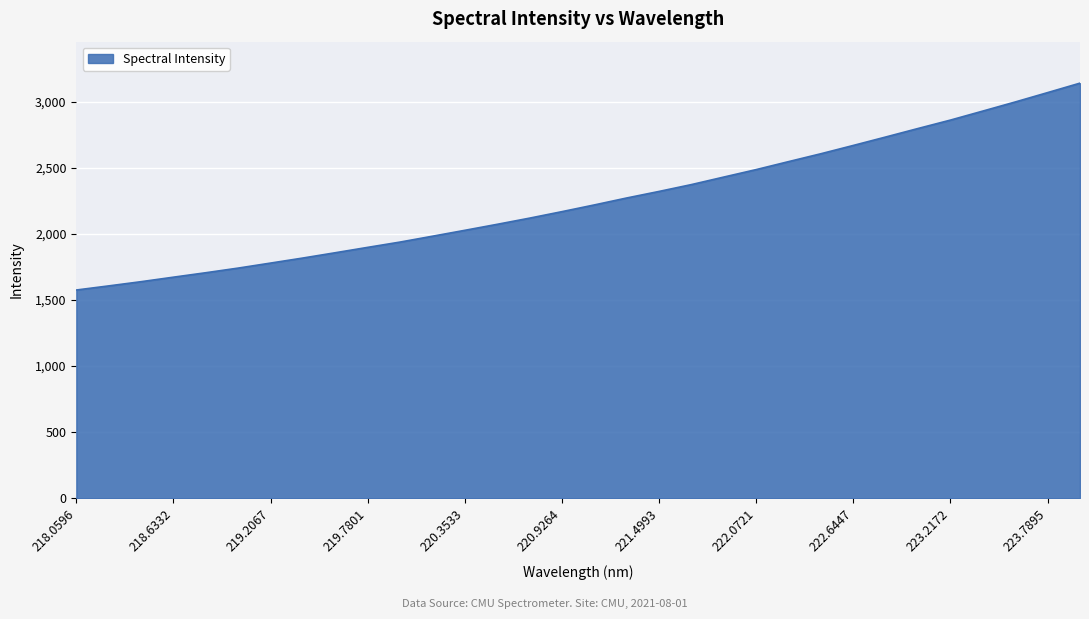

How many categories are shown in the chart?

32